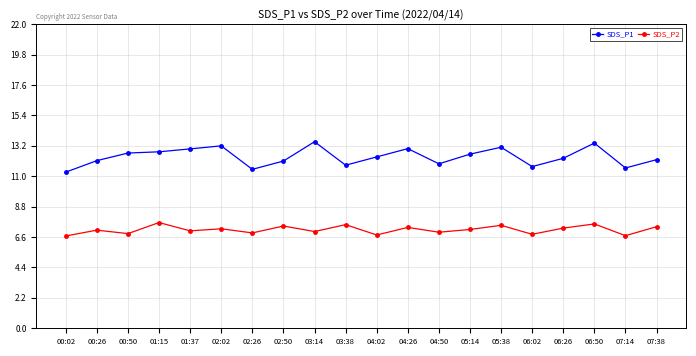

At which category is the sum across all series the highest?

06:50